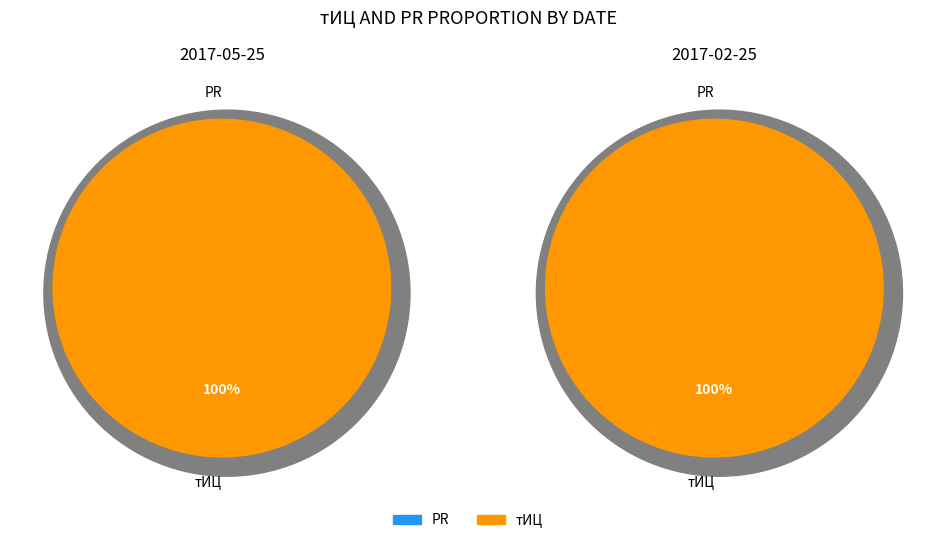

What portion of the pie excludes PR?

100.0%